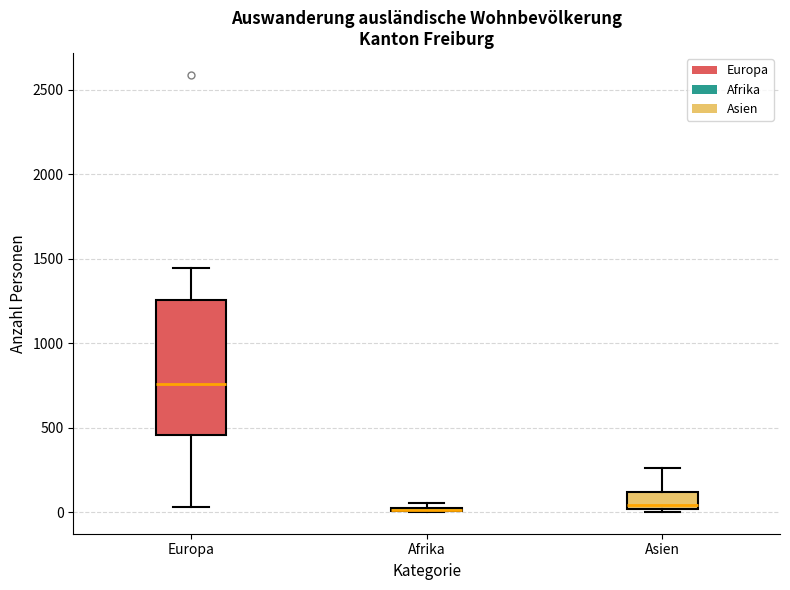

Which box is the tallest, from its lower edge to its upper edge?

Europa